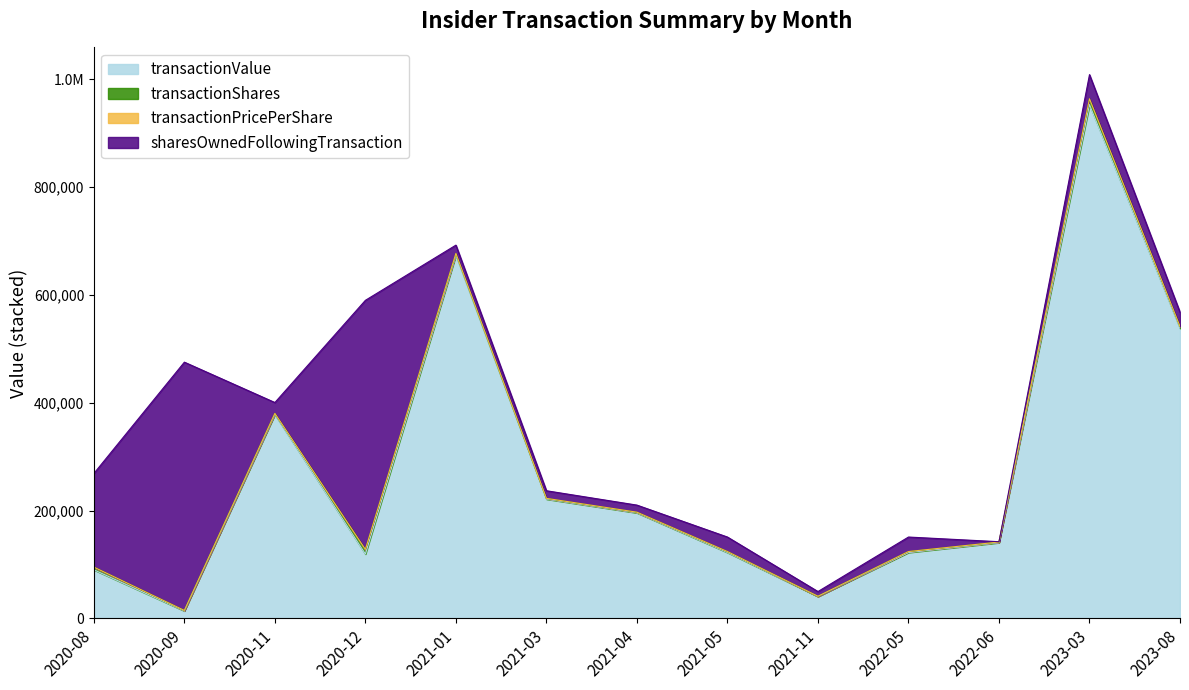

What position from the right is 2022-06?

3